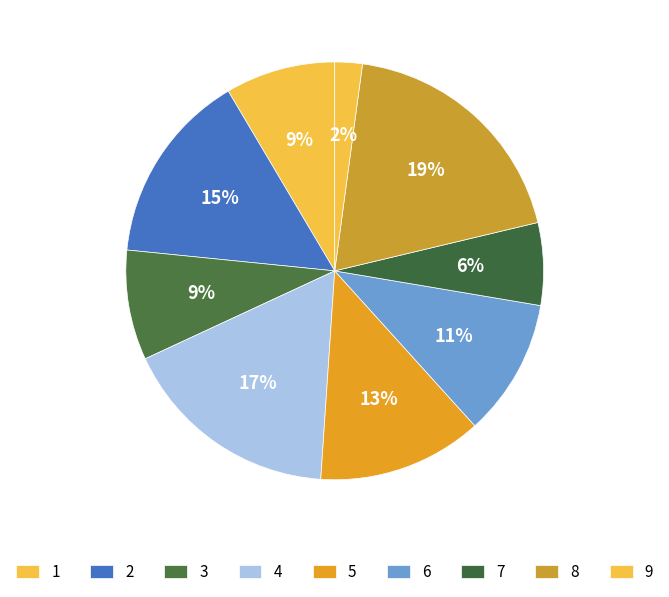

Does 7 account for over 50% of the chart?

No